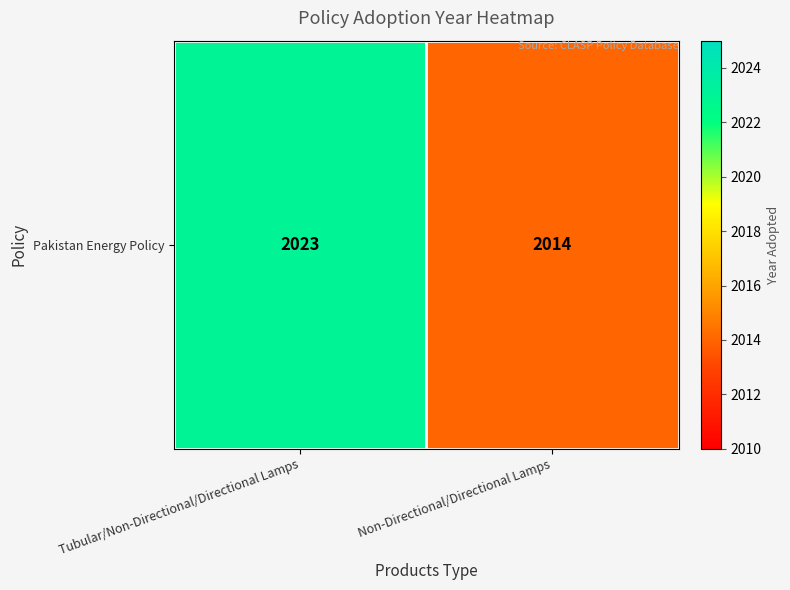

Which has a higher value, Tubular/Non-Directional/Directional Lamps or Non-Directional/Directional Lamps?

Tubular/Non-Directional/Directional Lamps